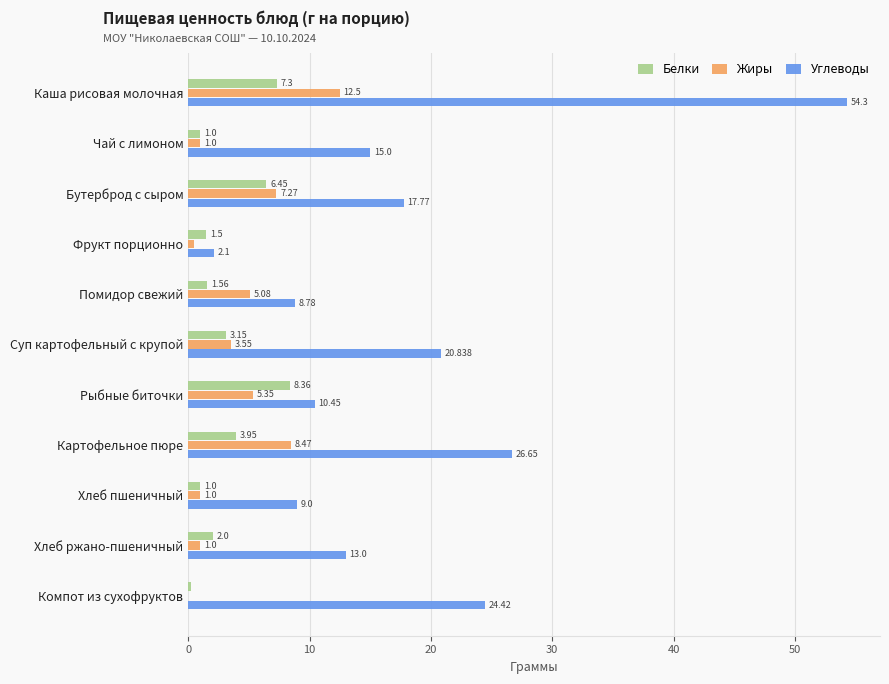

Between Помидор свежий and Картофельное пюре, which series saw the biggest shift?

Углеводы